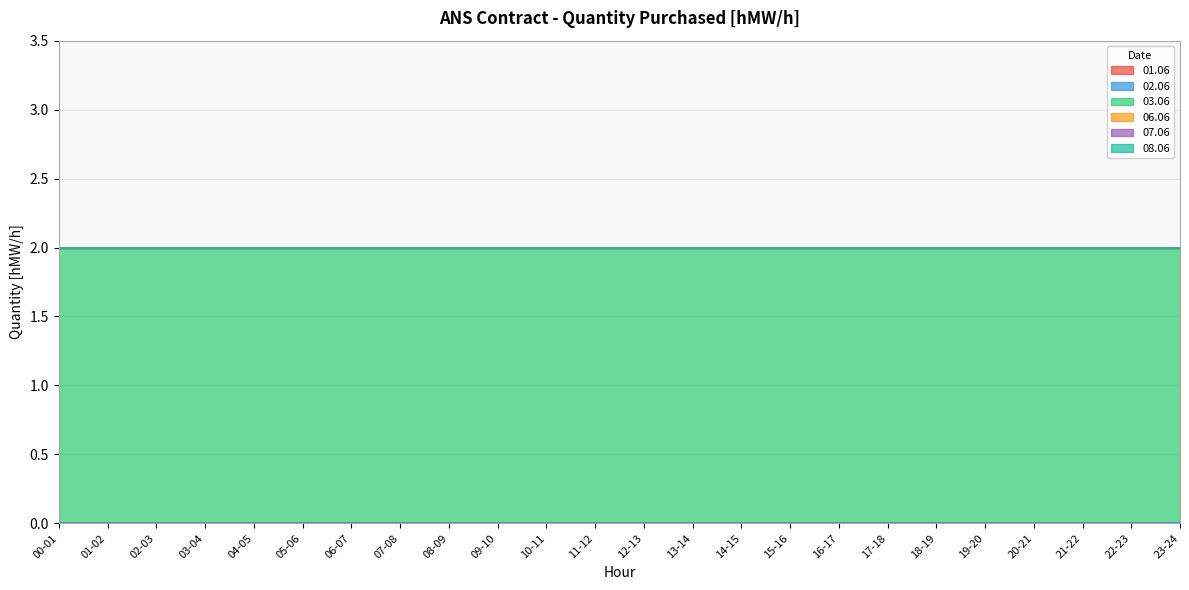

True or false: 03.06 and 08.06 intersect in this chart.

False